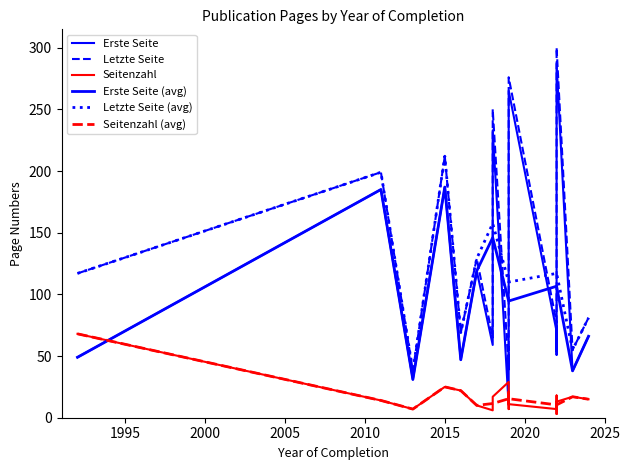

At 3, list the series in order from smallest to largest.

Erste Seite, Seitenzahl, Letzte Seite